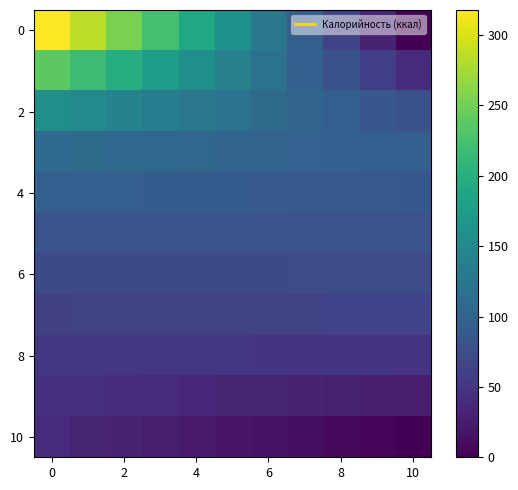

Count the number of data series in this chart.

11